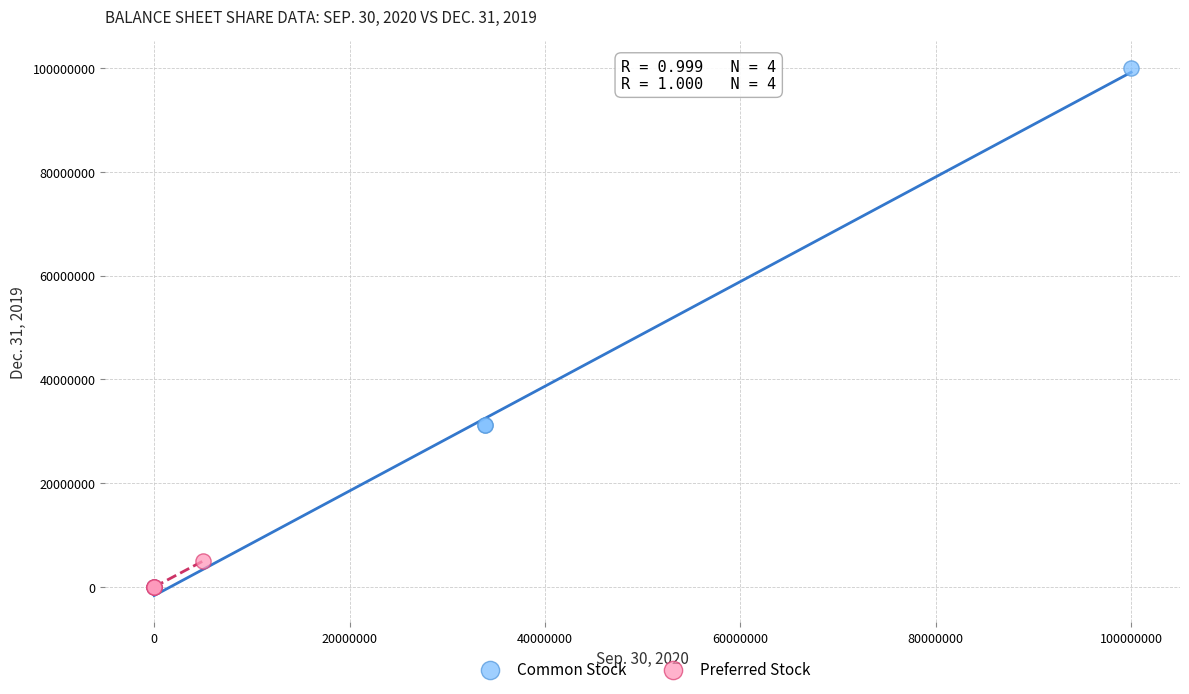

Which series has the widest spread of Y values?

Common Stock